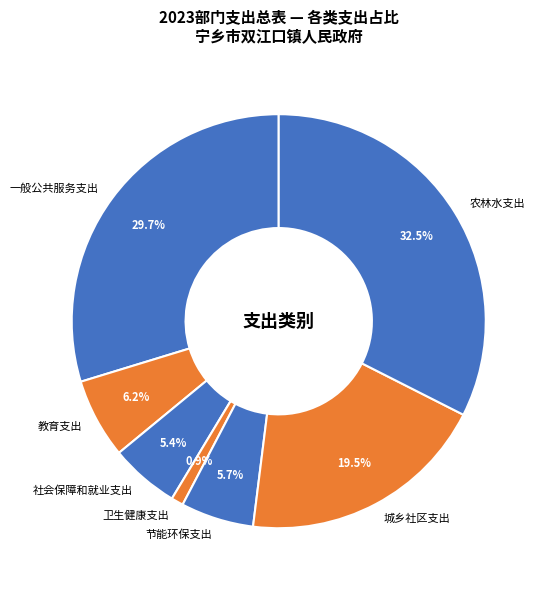

Count the number of slices in the pie.

7